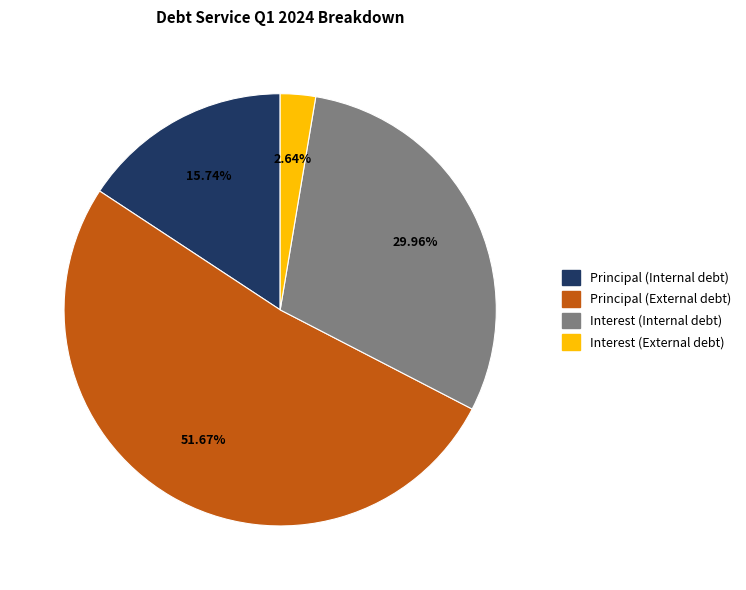

To the nearest percent, what is the difference between the largest and smallest slice percentages?

49%